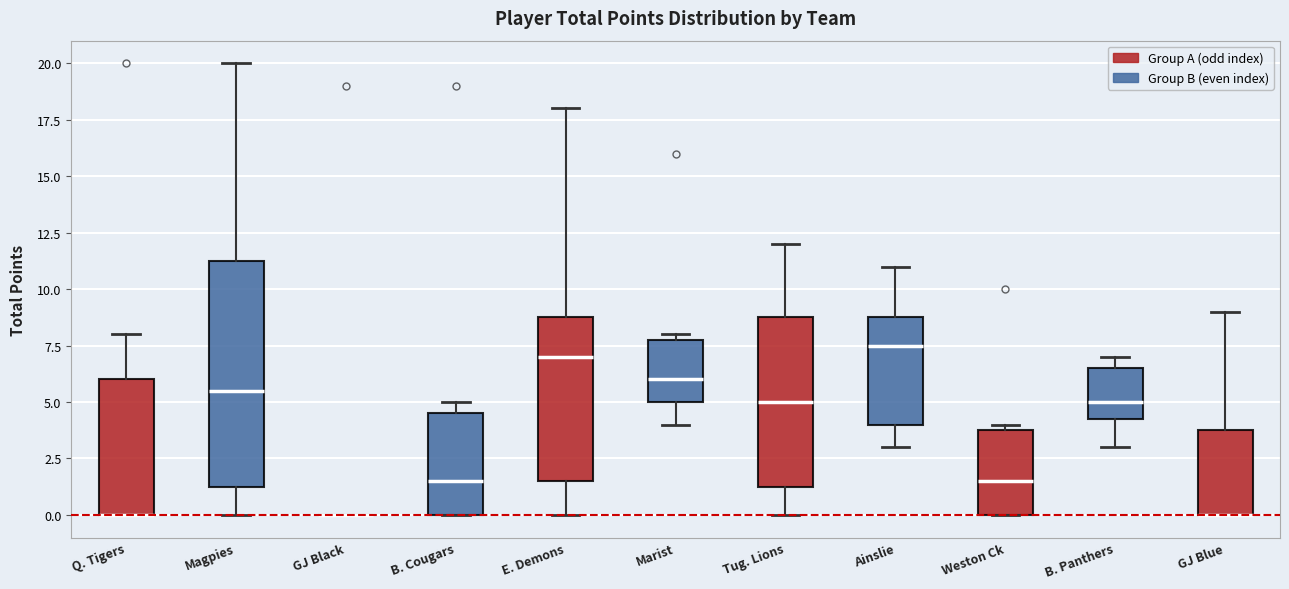

Where is the lower edge of the box for GJ Blue on the y-axis? The values are not printed on the chart, so give them approximately, as read against the axis.

0.0